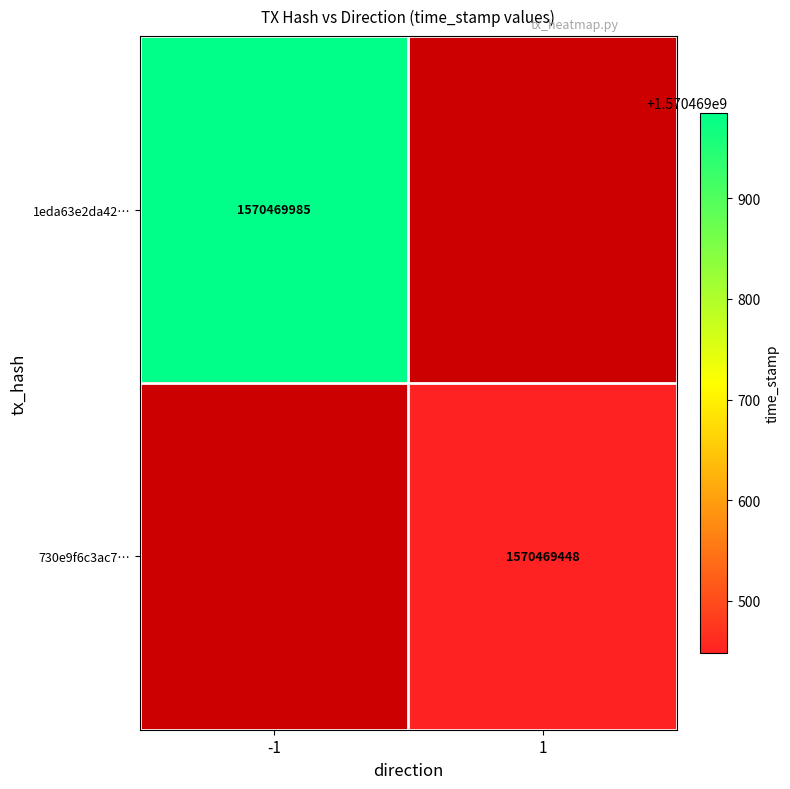

What is the difference between the highest and lowest values at 1?

537